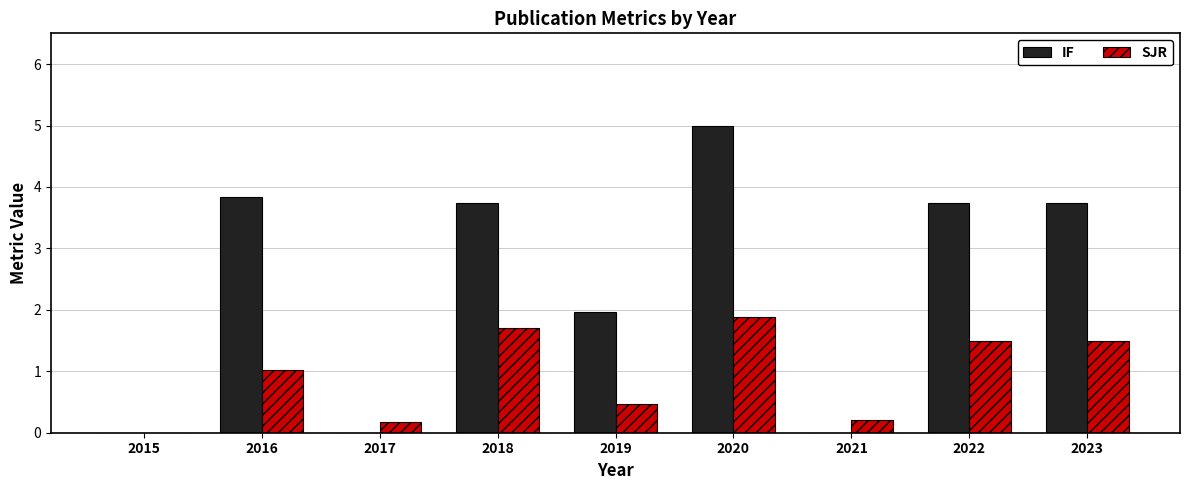

The value of SJR at 2020 is 1.9. True or false?

True